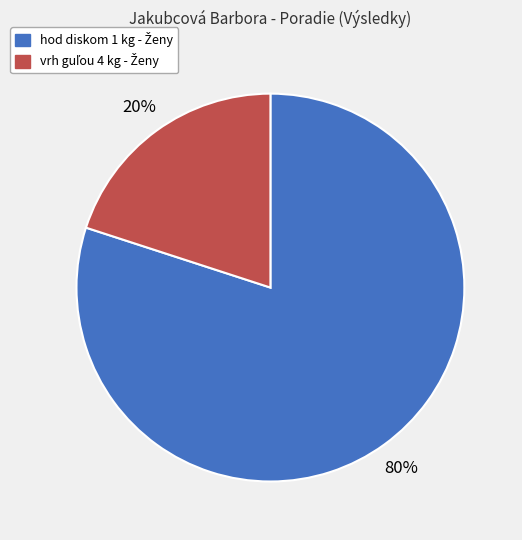

Is there any slice that represents more than half of the pie?

Yes